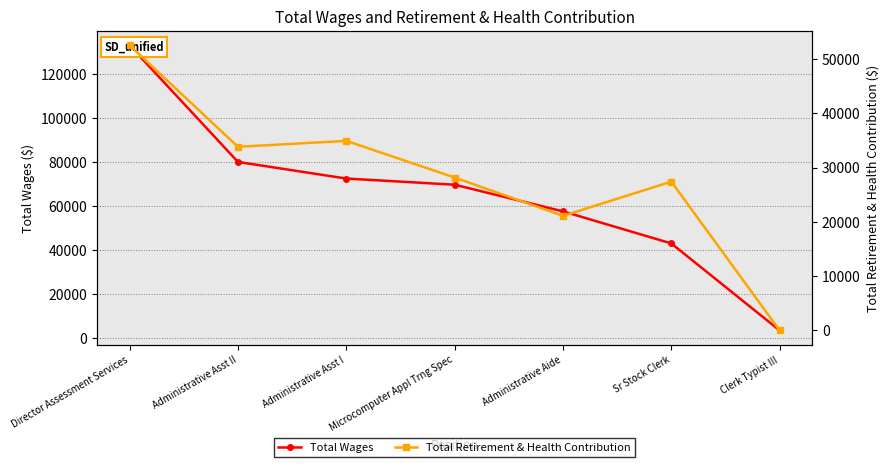

What position from the left is Director Assessment Services?

1